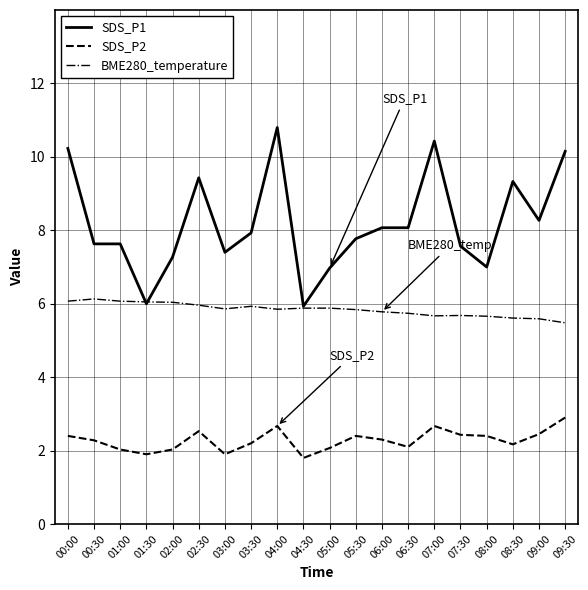

What position from the left is 07:30?

16